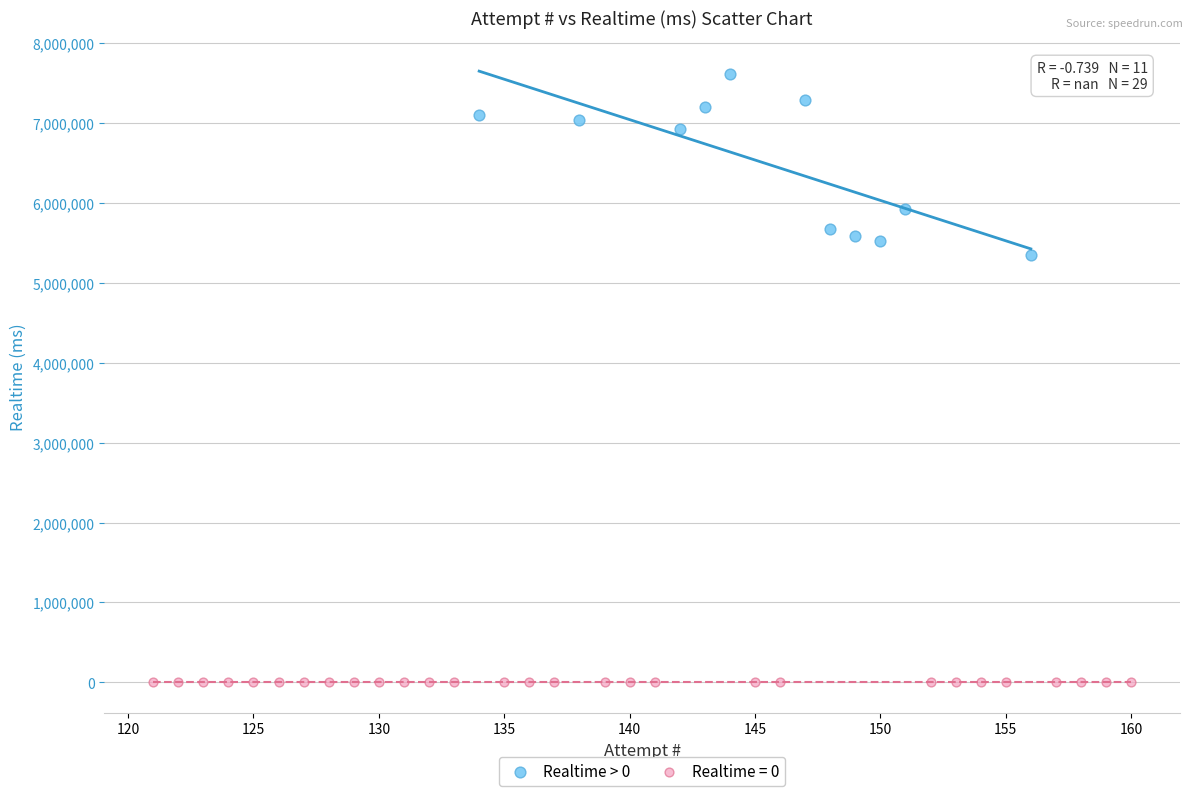

Which series reaches the maximum Y coordinate?

Realtime > 0